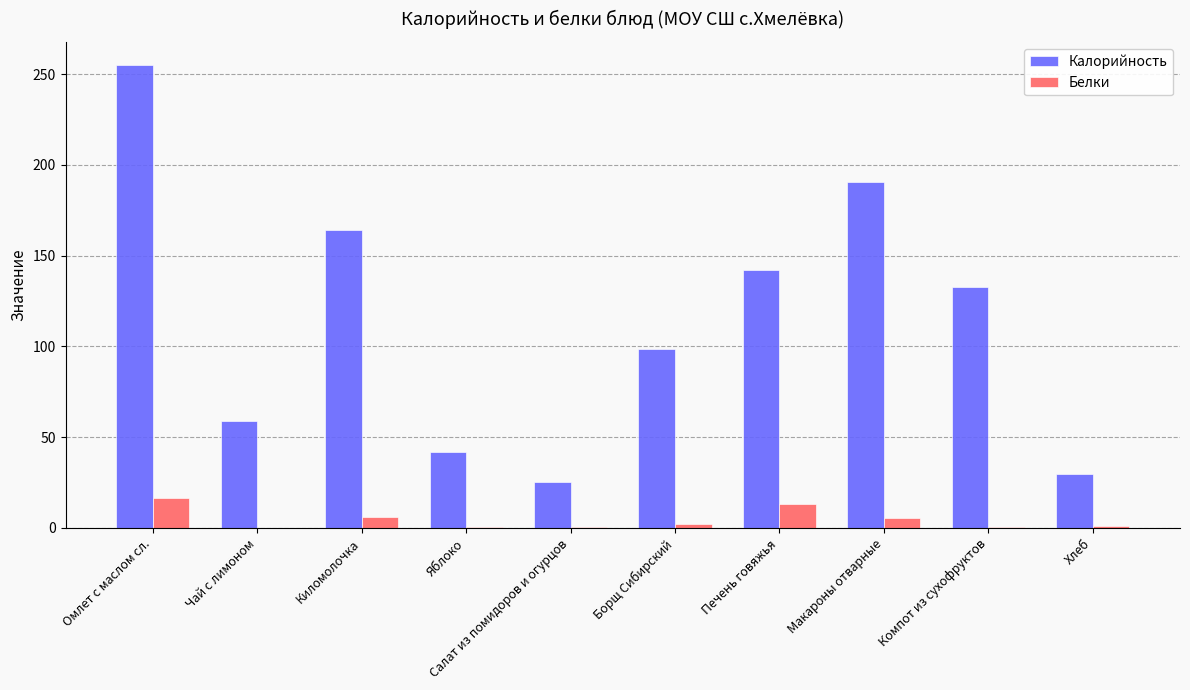

Where does the Калорийность series first go above 132?

Омлет с маслом сл.